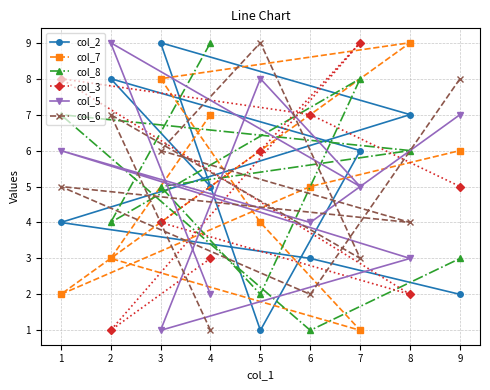

What is the average value of the col_2 series?

5